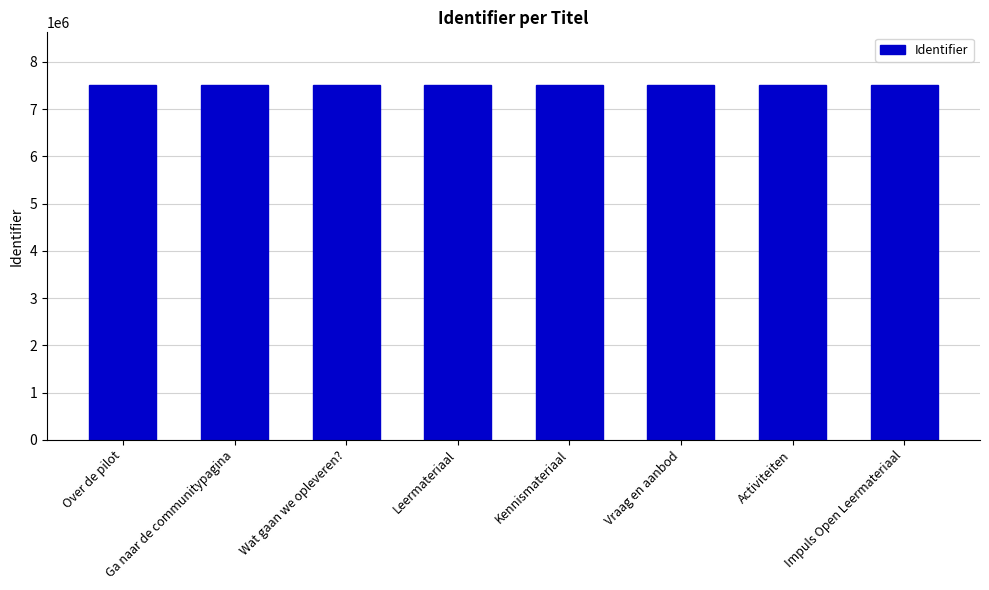

What is the average value?

7501969